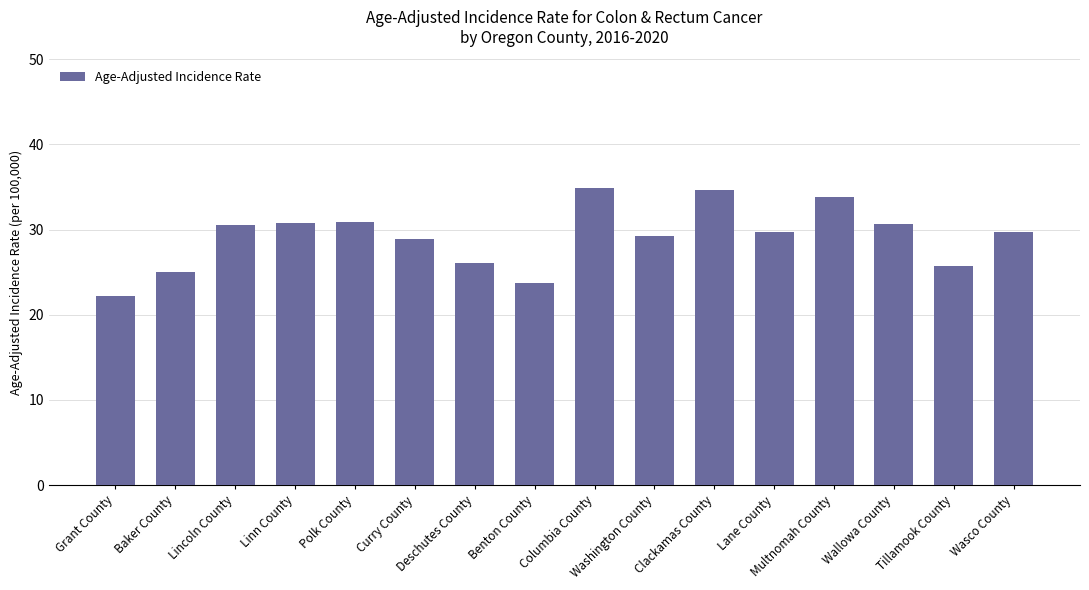

What is the sum of the values at Columbia County and Lincoln County?

65.4